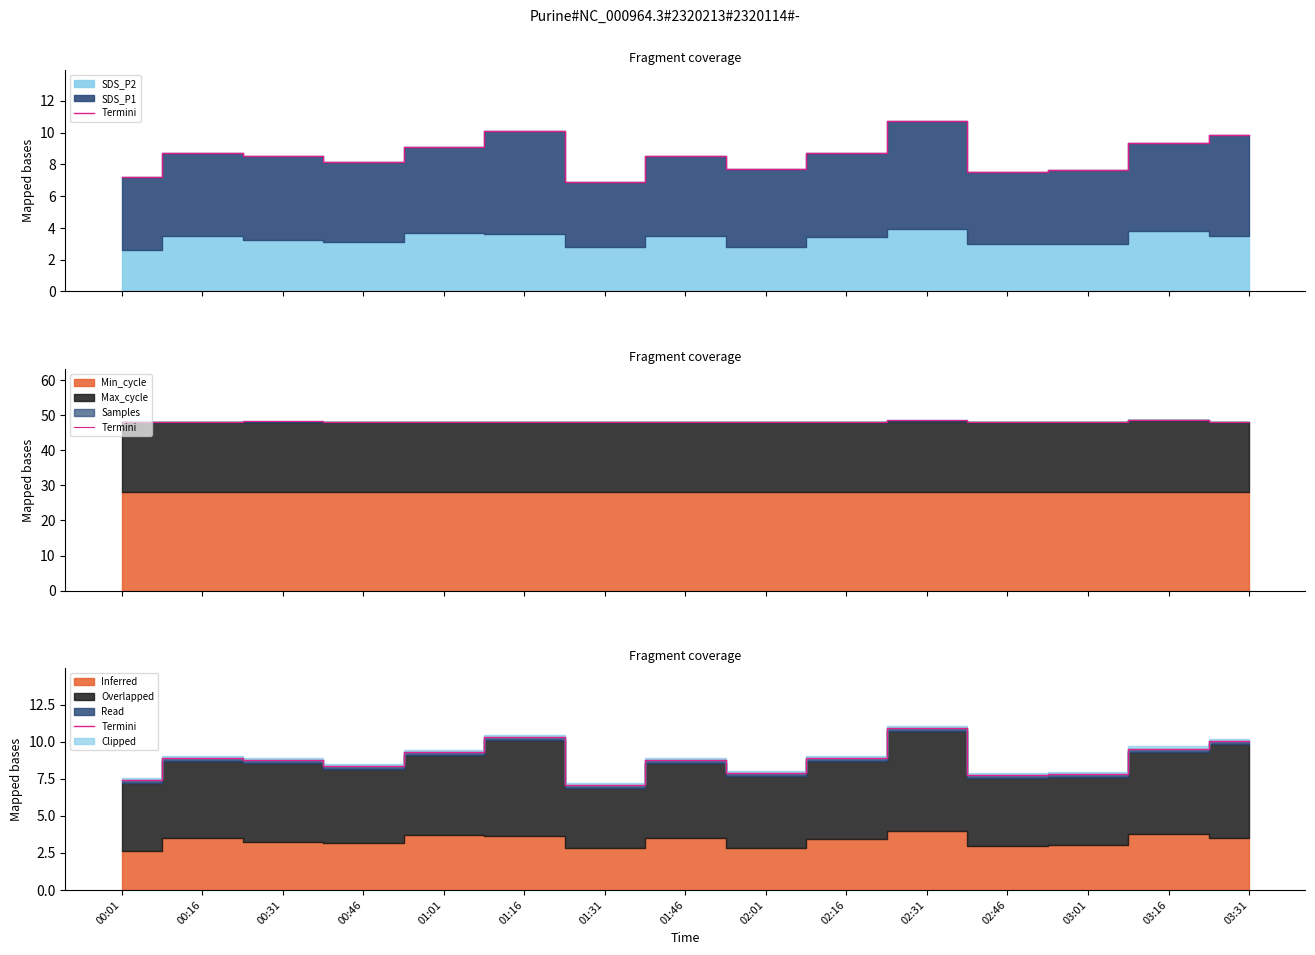

Reading right to left, transcribe all the data shown in this chart.

10.0	9.5	7.8	7.7	10.9	8.9	7.9	8.8	7.1	10.3	9.3	8.4	8.7	8.9	7.4